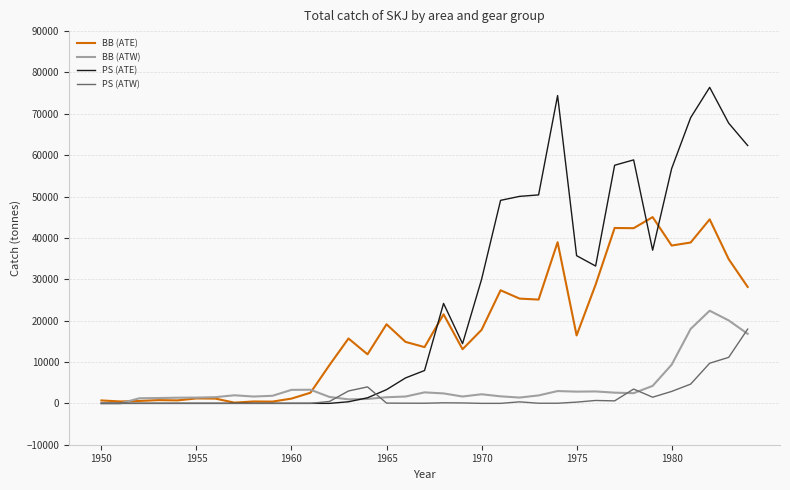

What is the maximum value for PS (ATW)?

17958